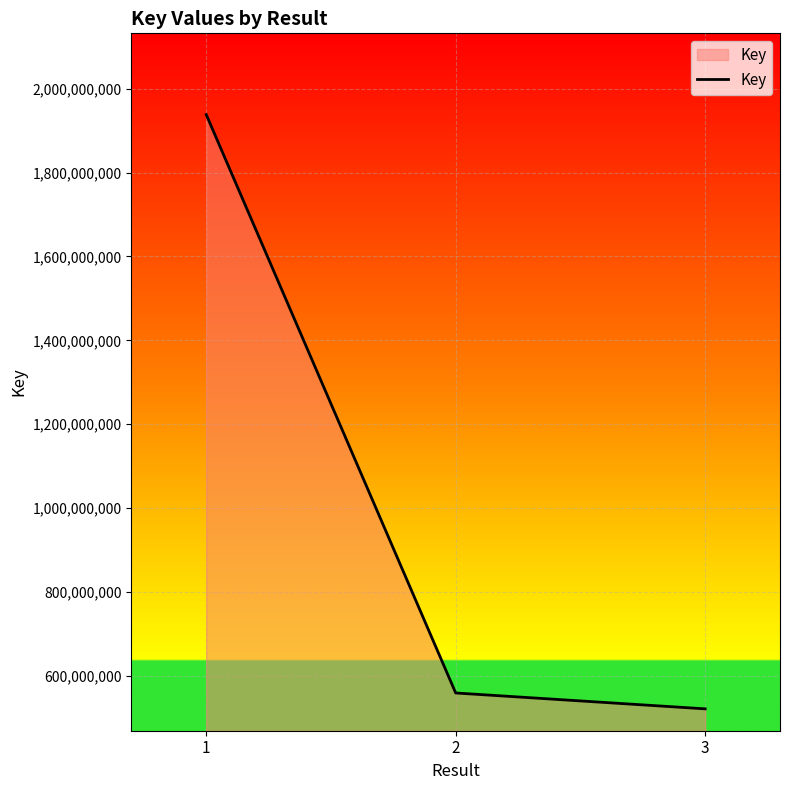

Count the number of categories in the chart.

3